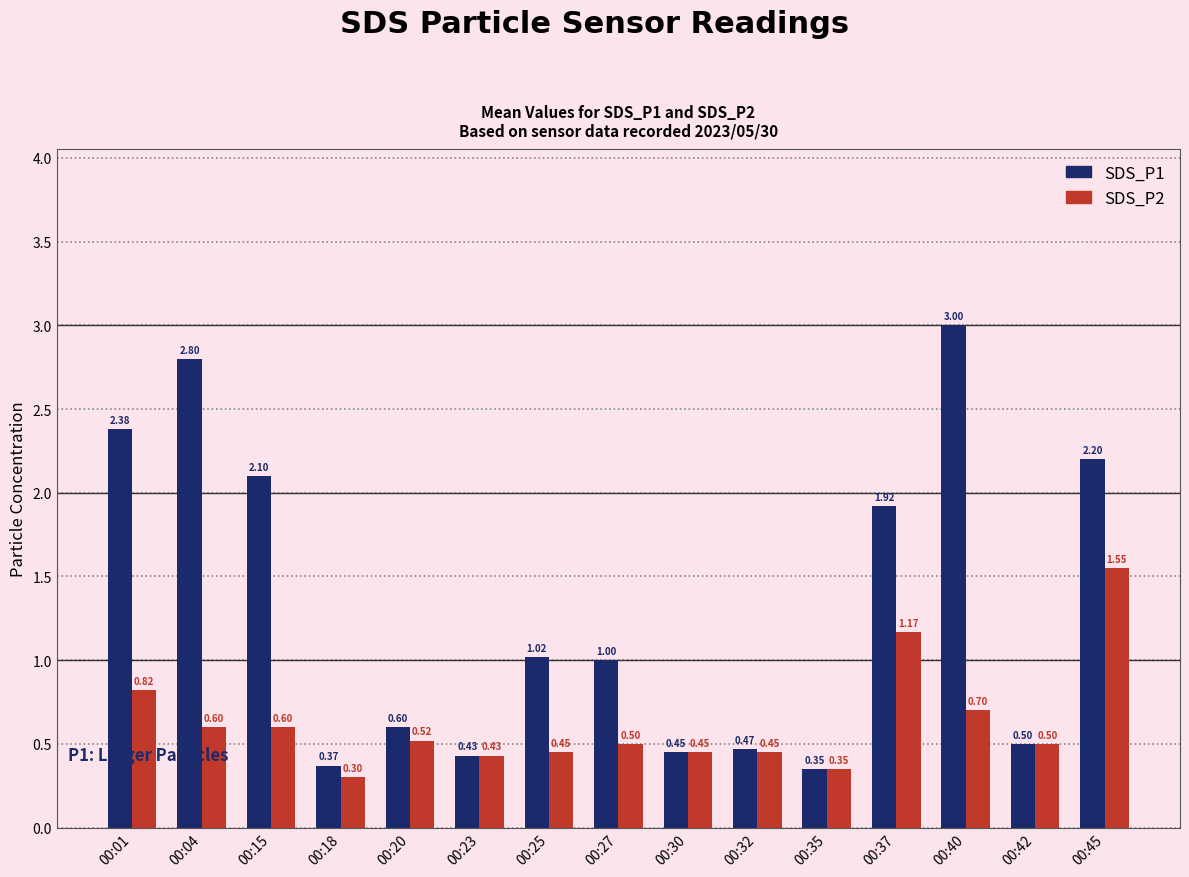

Which series has the largest total across all categories?

SDS_P1